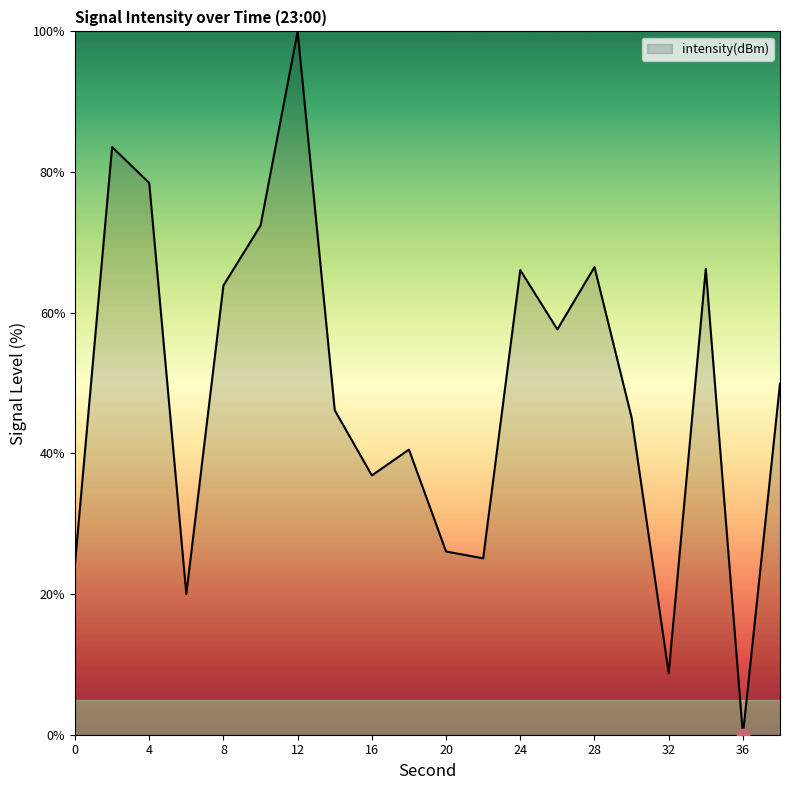

What is the difference between the maximum and minimum values?

100.0